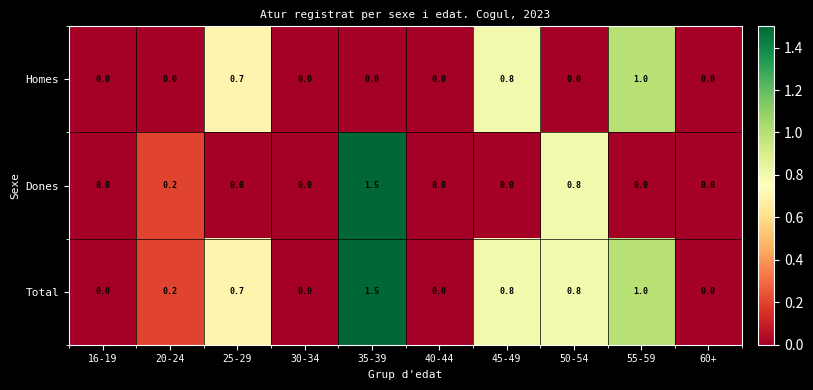

True or false: Homes has a value of 0.0 at 35-39.

True